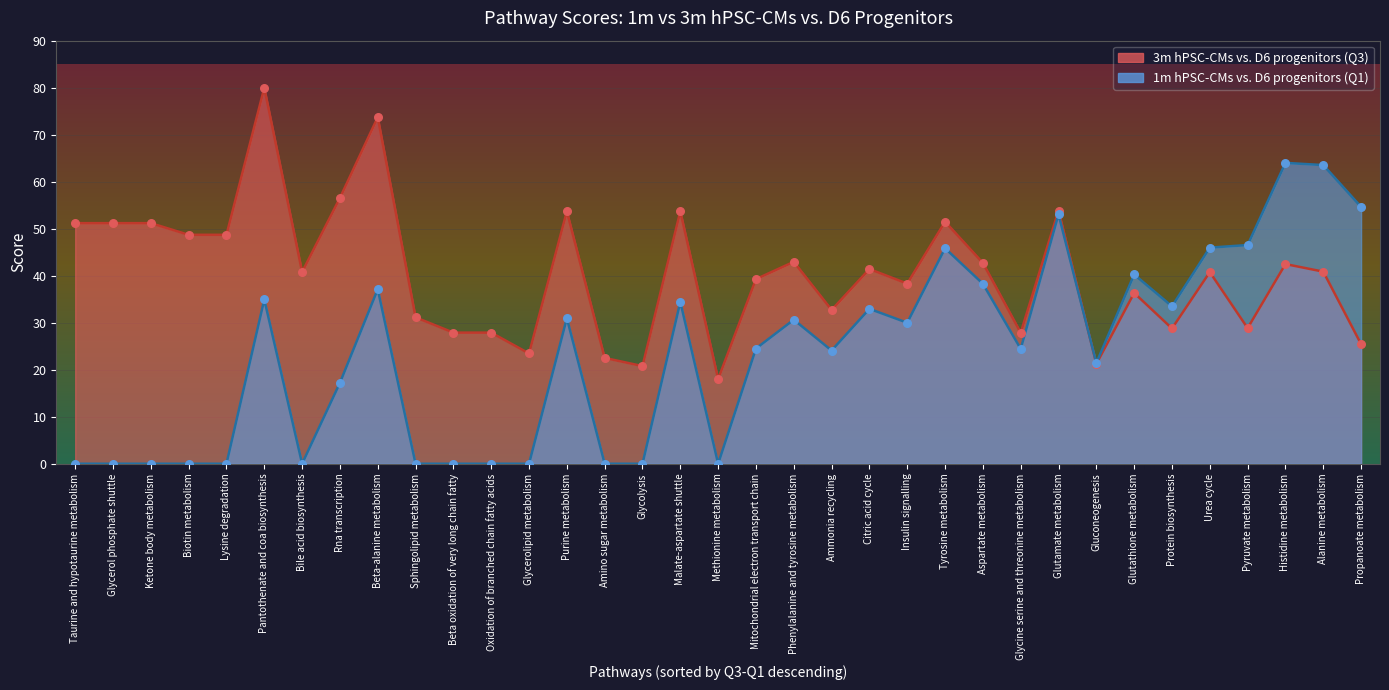

What are all the series names shown in the legend?

3m hPSC-CMs vs. D6 progenitors (Q3), 1m hPSC-CMs vs. D6 progenitors (Q1)